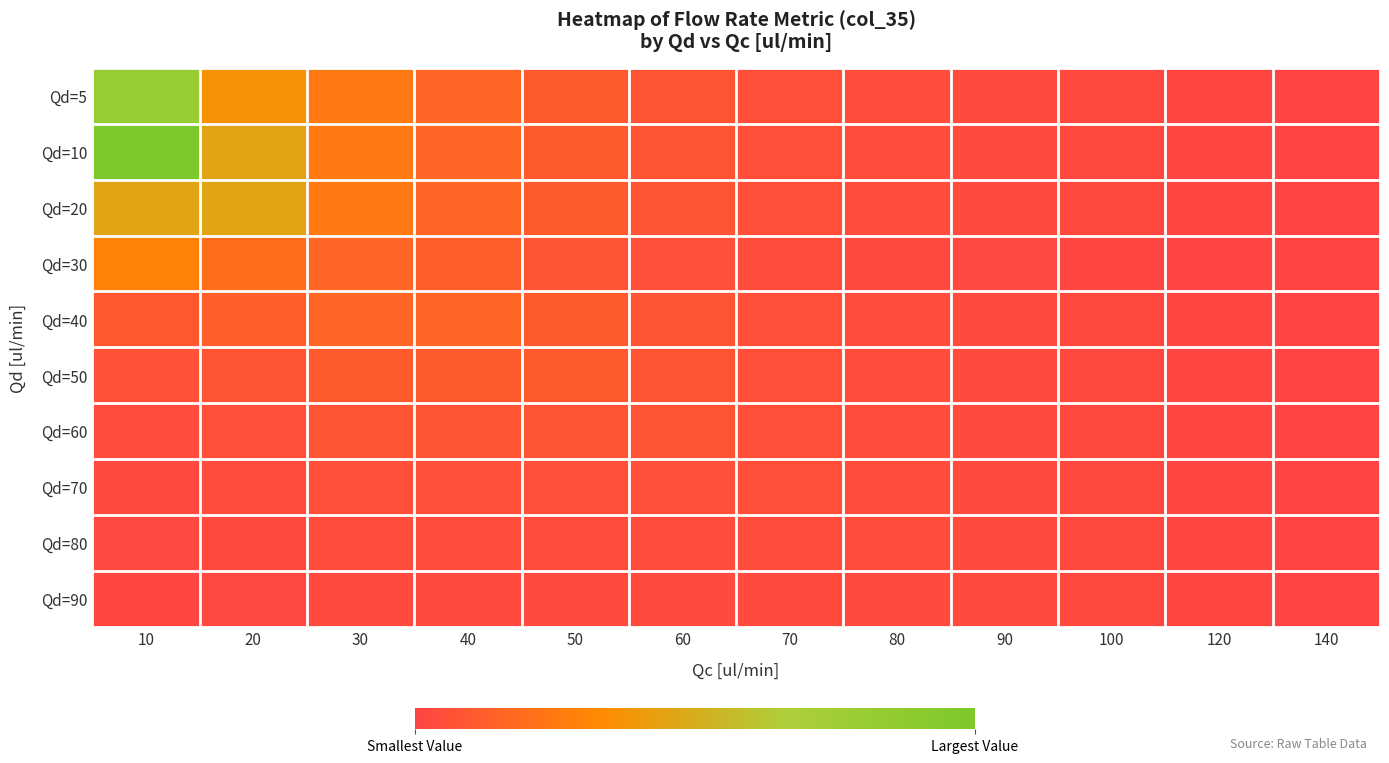

Between 10 and 90, which is larger?

10